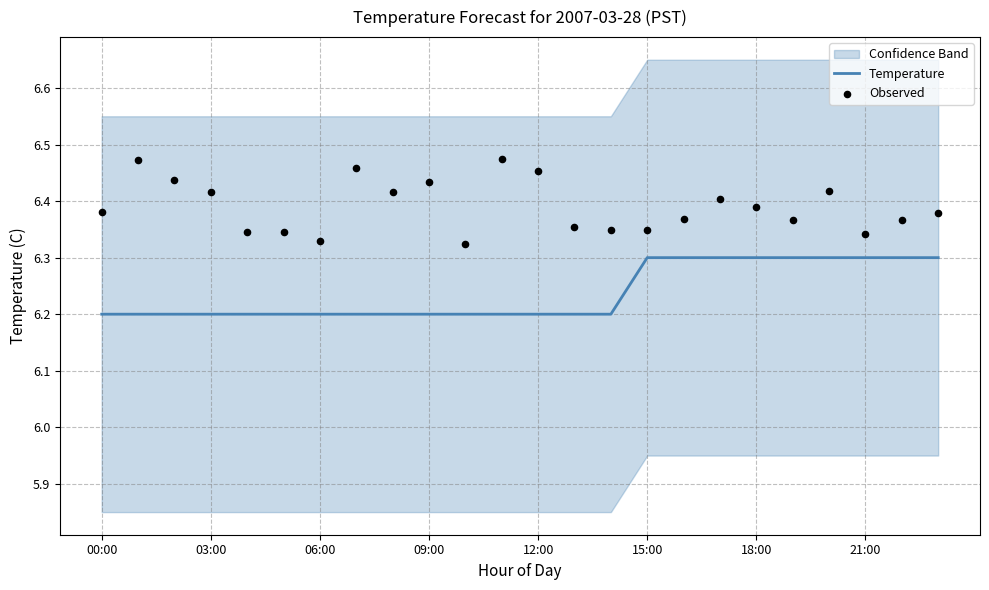

At how many categories does at least one series exceed 6?

24